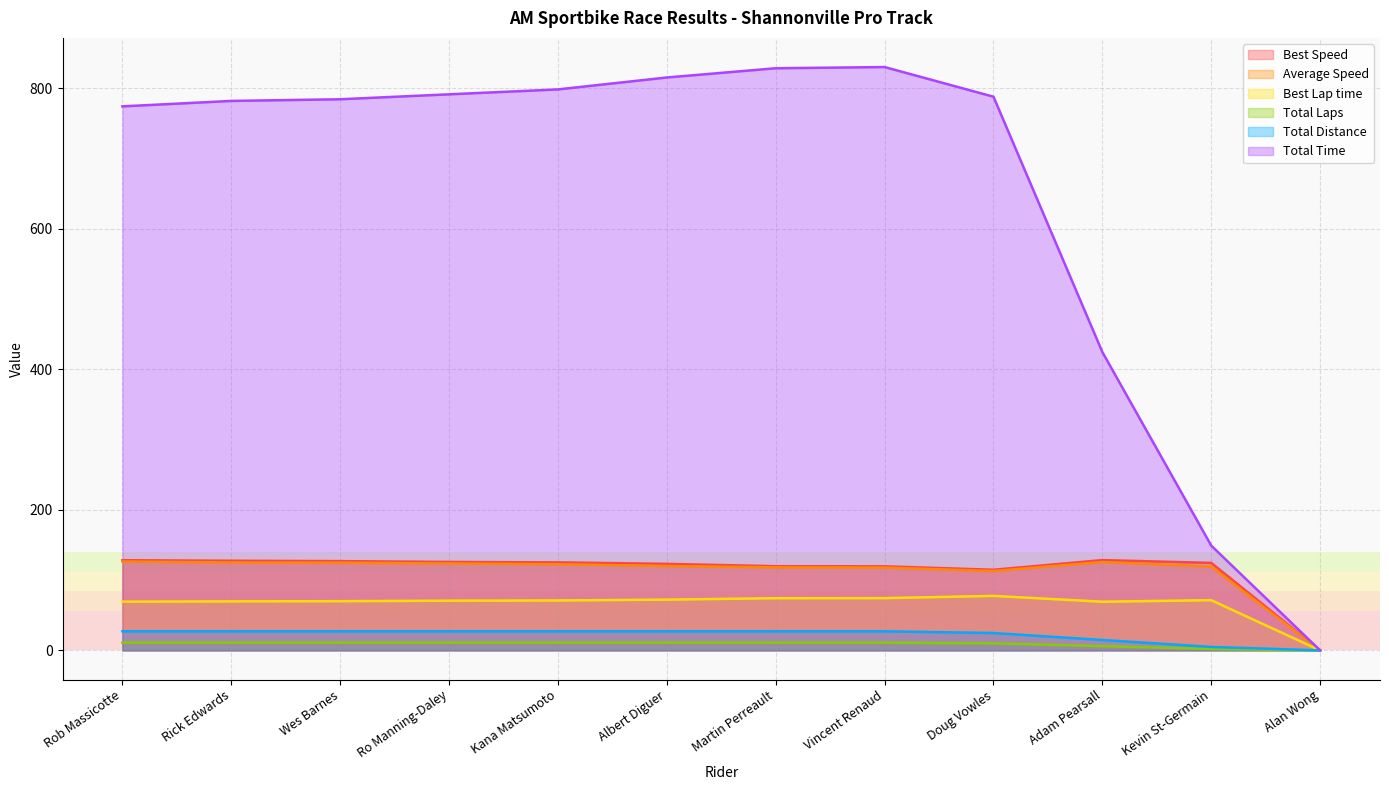

List the labels in order of Average Speed value, largest first.

Rob Massicotte, Adam Pearsall, Rick Edwards, Wes Barnes, Ro Manning-Daley, Kana Matsumoto, Albert Diguer, Kevin St-Germain, Martin Perreault, Vincent Renaud, Doug Vowles, Alan Wong